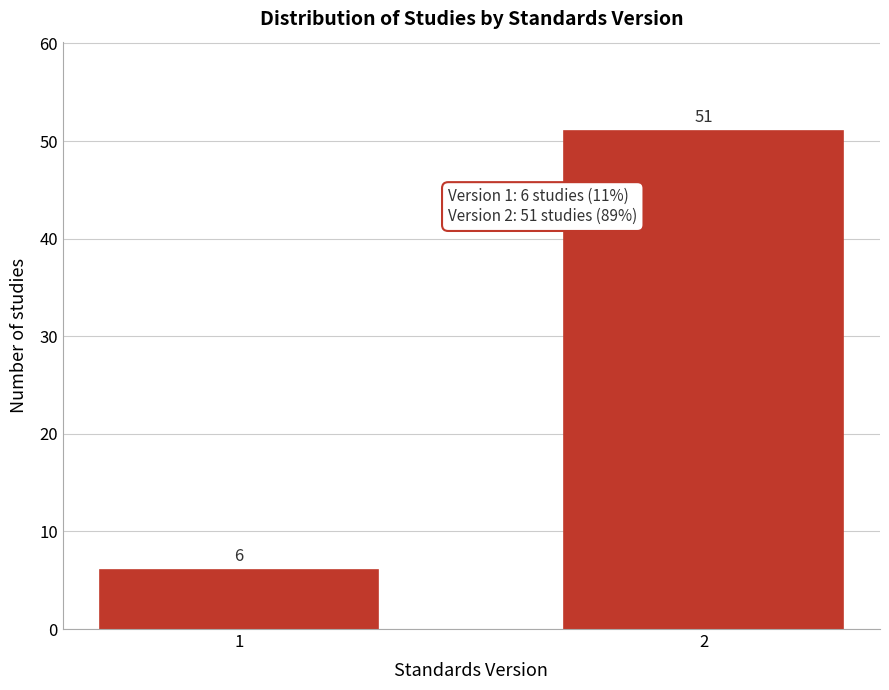

Reading left to right, transcribe all the data shown in this chart.

6	51